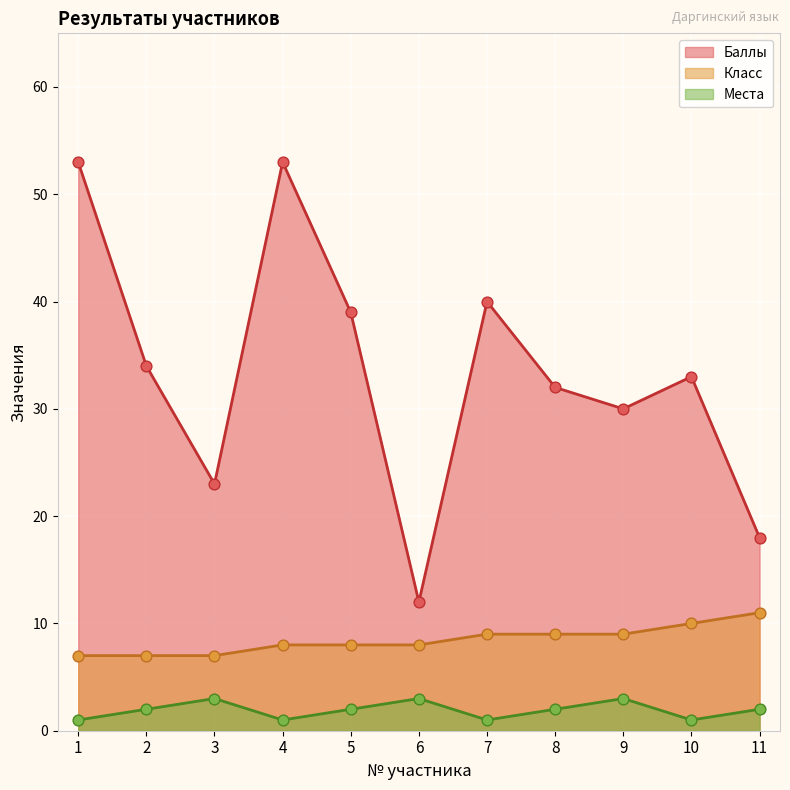

Which series has the largest total across all categories?

Баллы